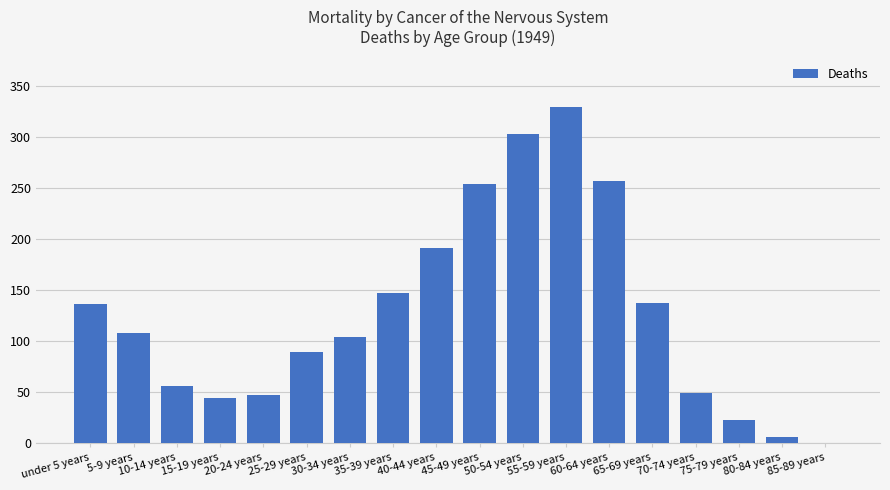

Count the number of categories in the chart.

18